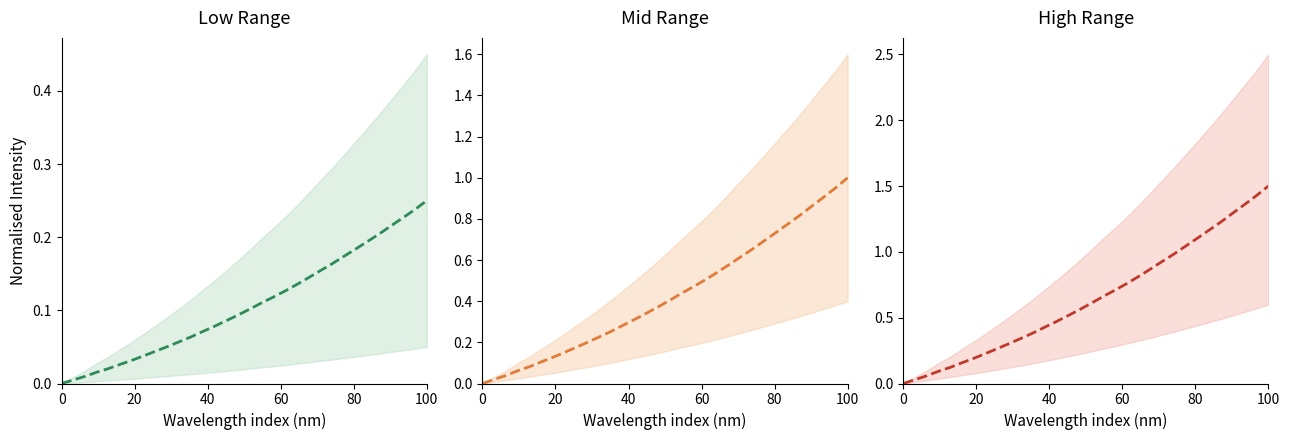

What is the difference between the maximum and minimum values?

1.5